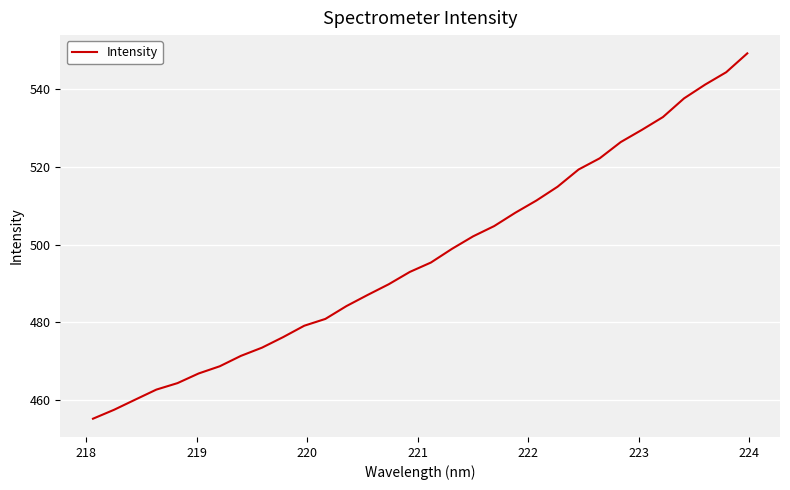

Count the number of data series in this chart.

1